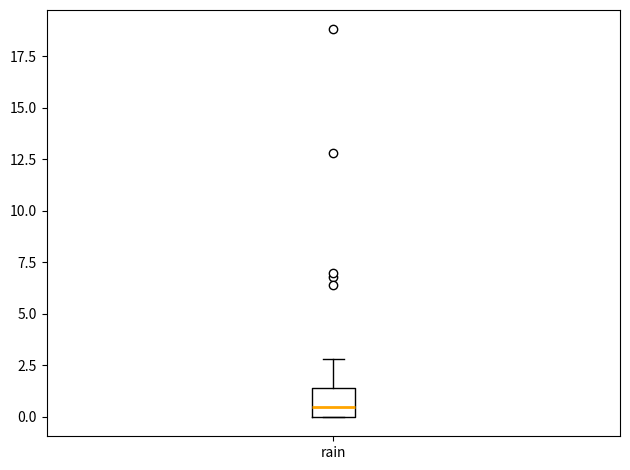

Where does the median line of the box for rain sit on the y-axis? The values are not printed on the chart, so give them approximately, as read against the axis.

0.5